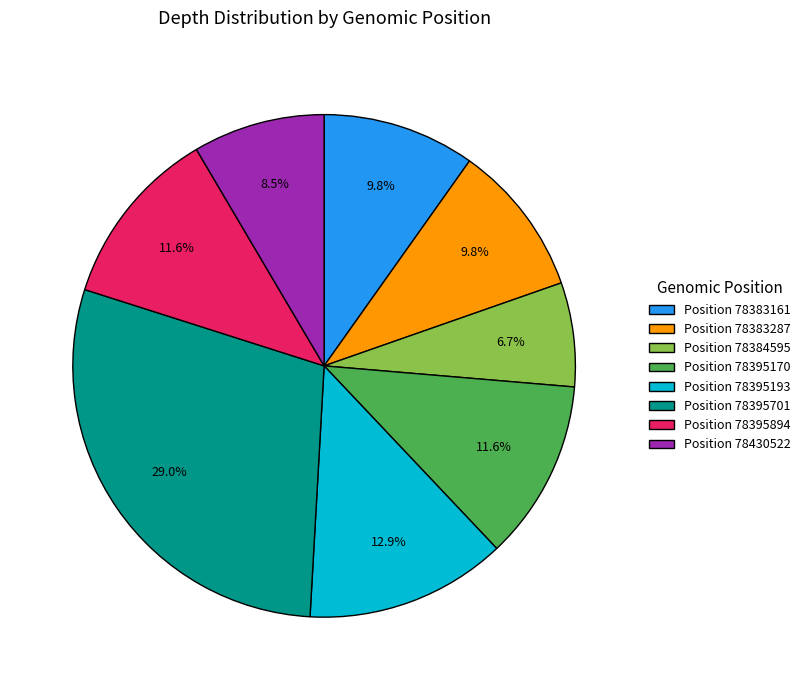

Combined, do Position 78384595 and Position 78383161 account for over 50%?

No